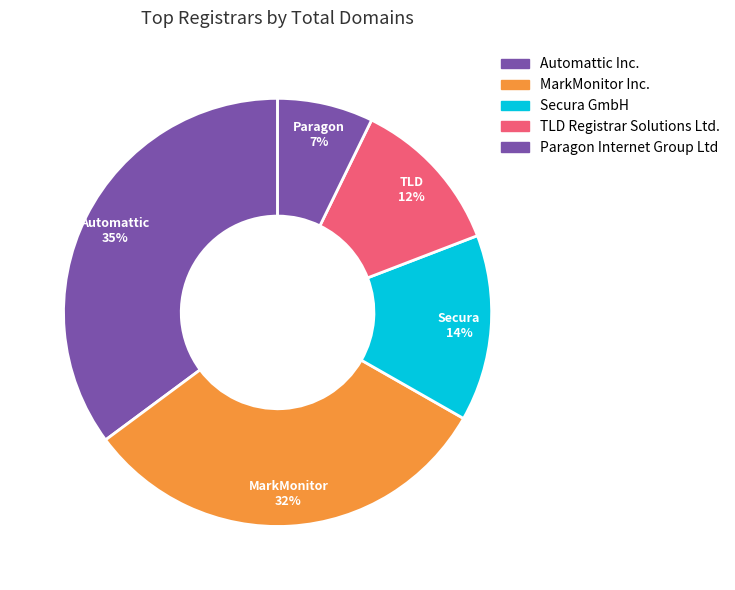

What is the largest slice in the pie chart?

Automattic Inc.